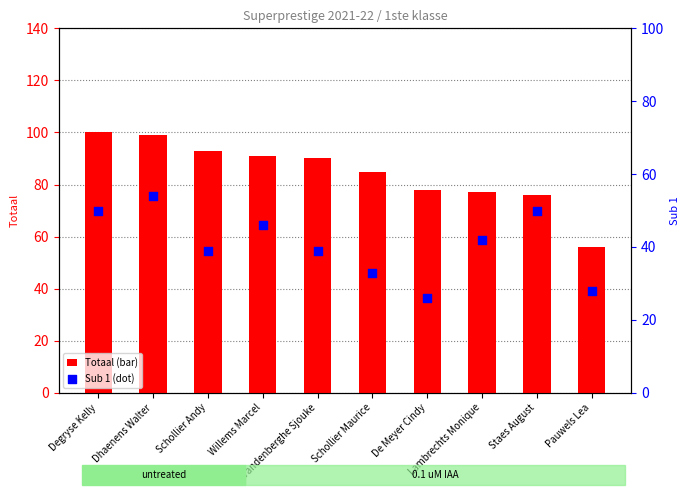

Which series has the largest total across all categories?

Totaal